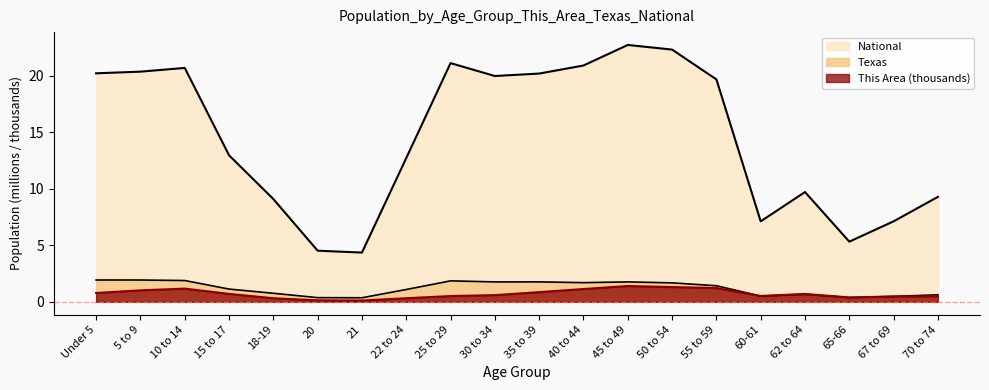

What is the label of the 19th point from the right?

5 to 9